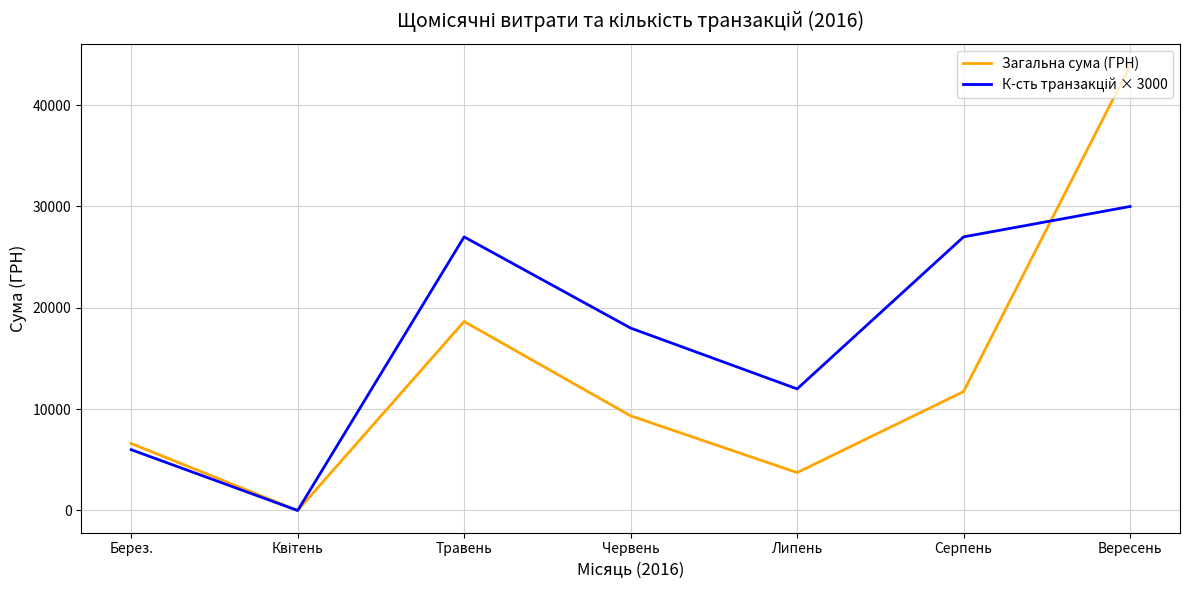

What is the total value across all series at Липень?

15740.0